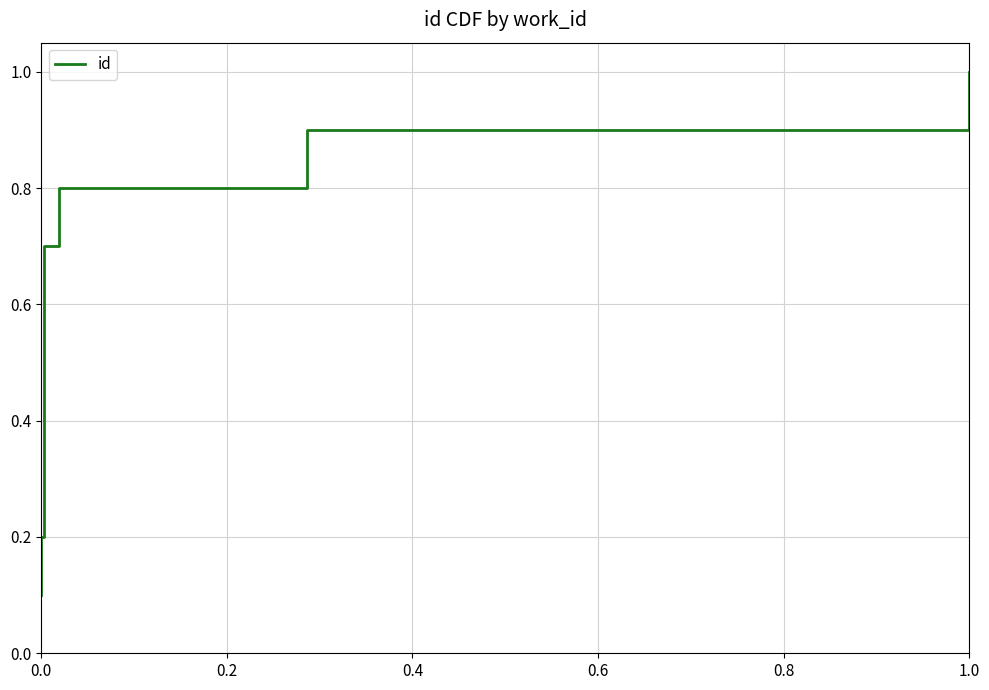

What is the difference between the maximum and minimum values?

0.9